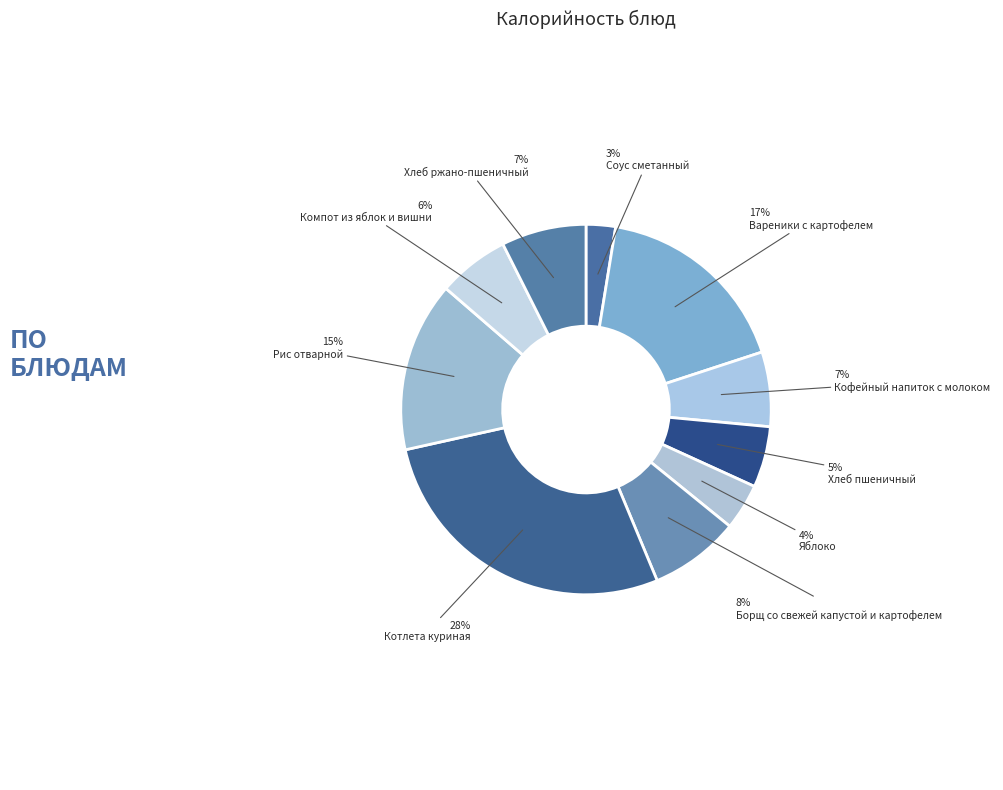

How many segments does this pie chart have?

10